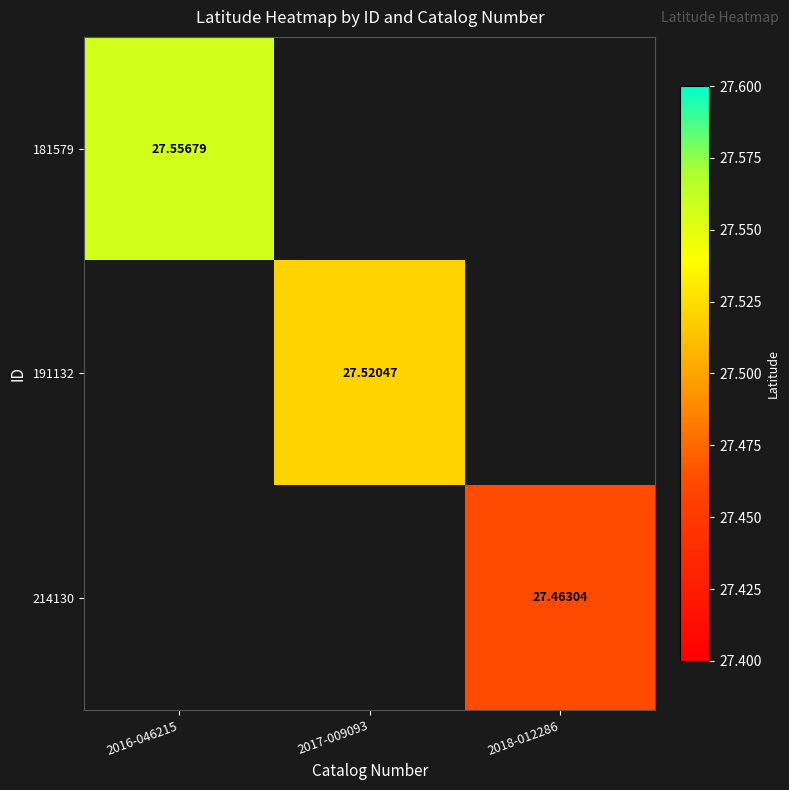

How many categories are shown in the chart?

3